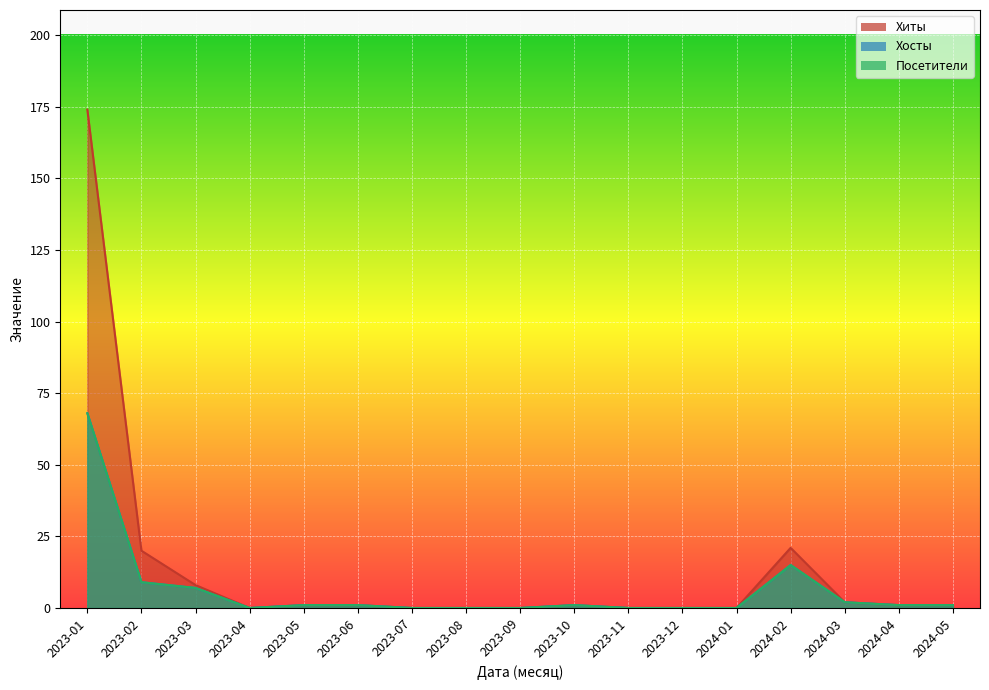

Is it true that Хиты equals 13 at 2023-02?

False